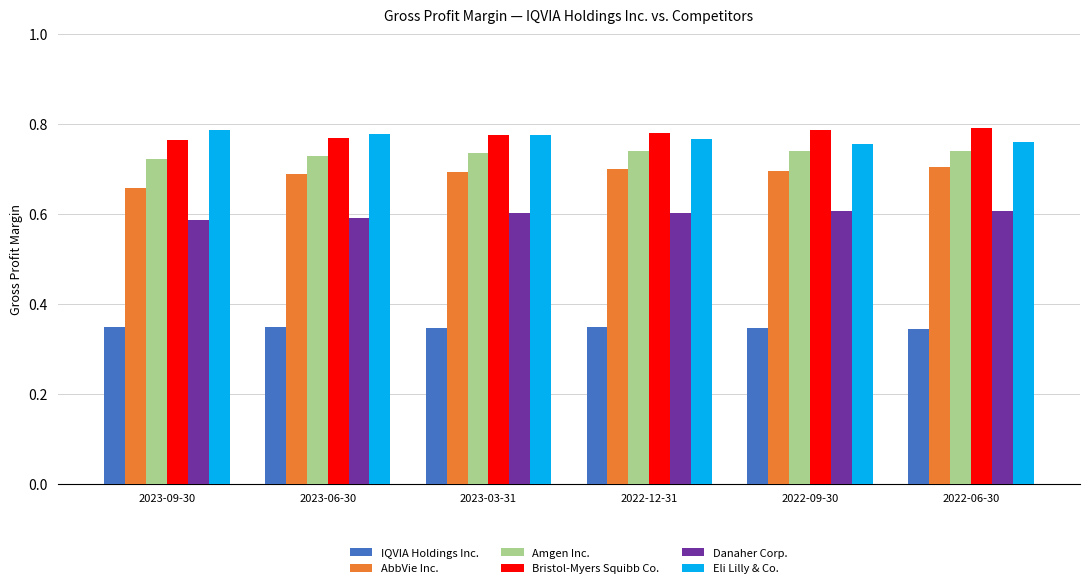

True or false: Amgen Inc. has a value of 0.3 at 2022-12-31.

False